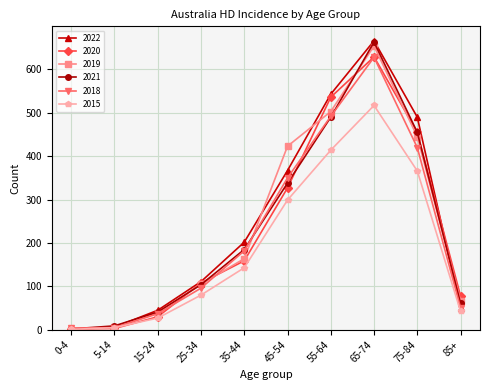

Where is 2015 nearest to the value 259?

45-54